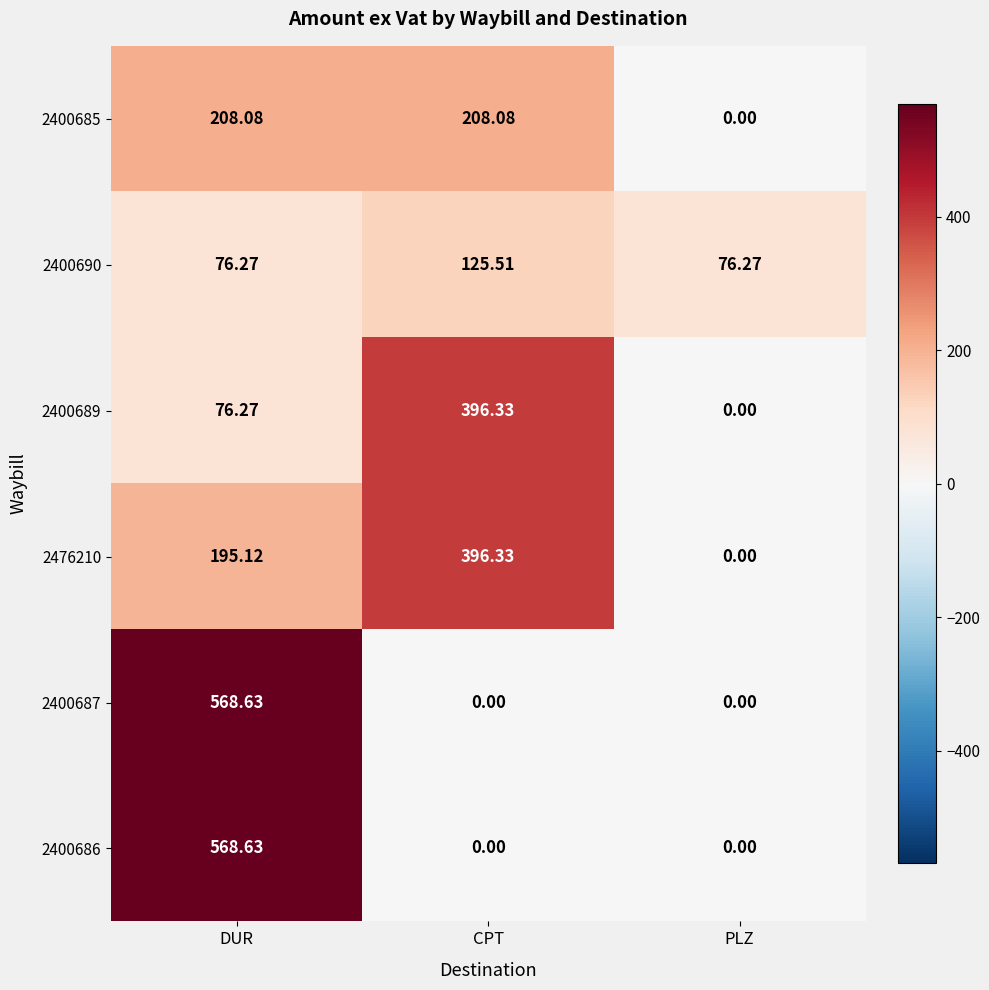

How many series are shown in this chart?

6